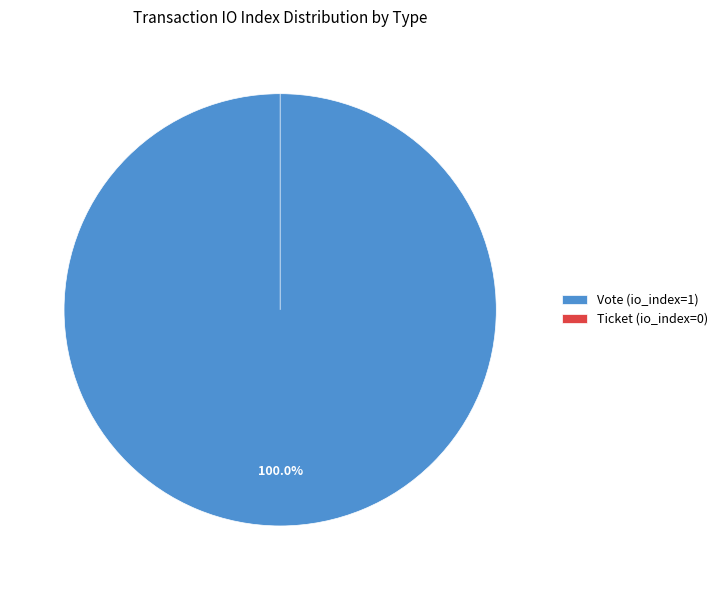

Rank the categories by value from highest to lowest.

Vote, Ticket